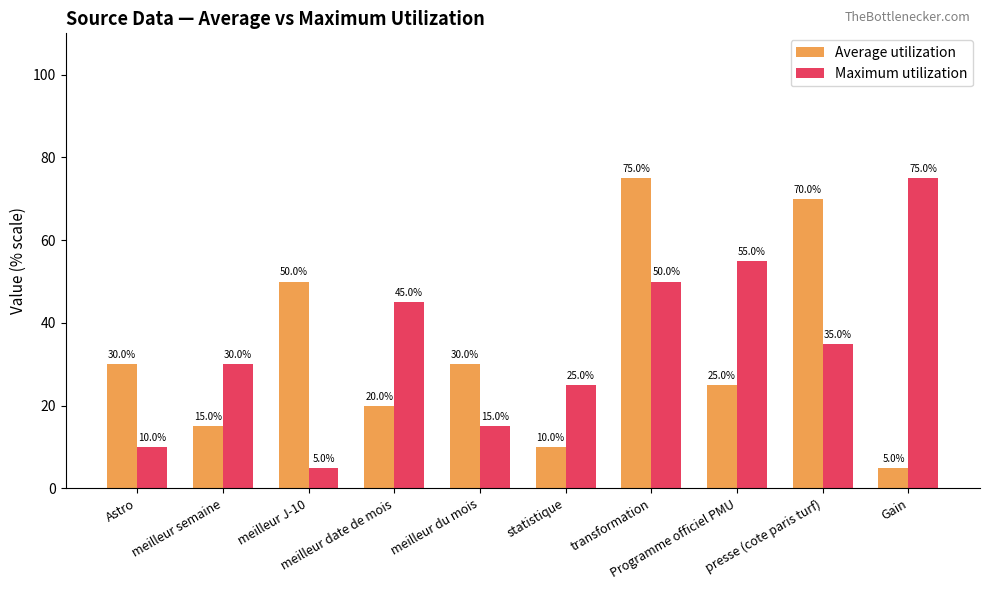

Reading left to right, transcribe all the data shown in this chart.

Average utilization: 30.0	15.0	50.0	20.0	30.0	10.0	75.0	25.0	70.0	5.0
Maximum utilization: 10.0	30.0	5.0	45.0	15.0	25.0	50.0	55.0	35.0	75.0